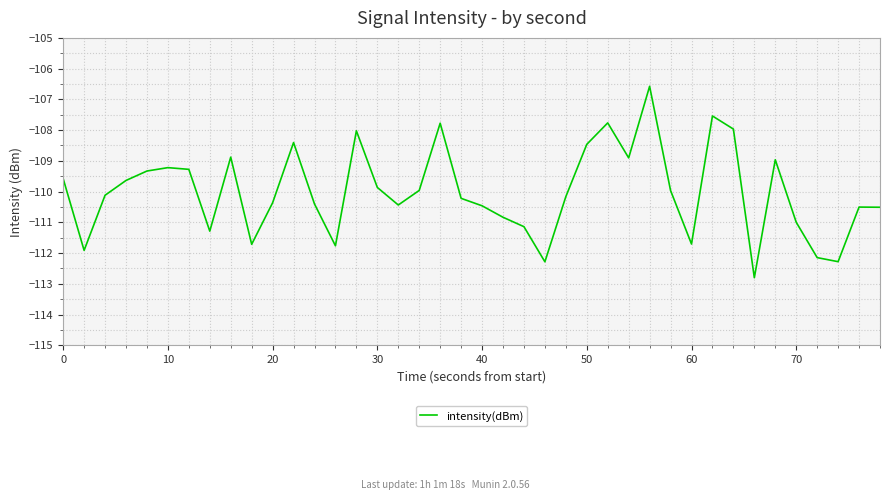

What is the difference between the maximum and minimum values?

6.2